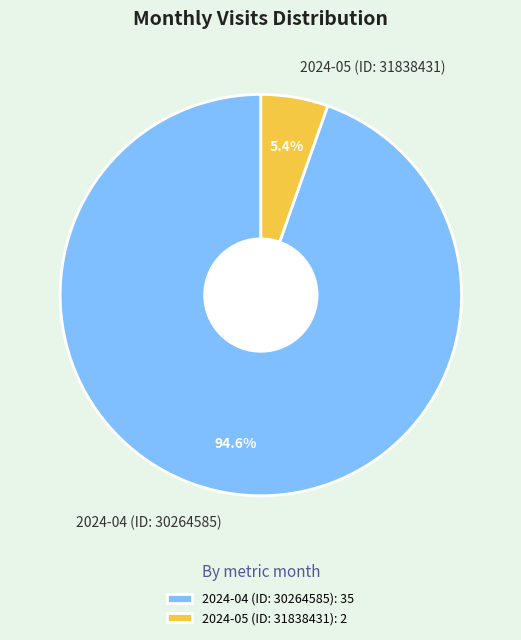

Which category has the smallest portion of the pie?

2024-05 (ID: 31838431)